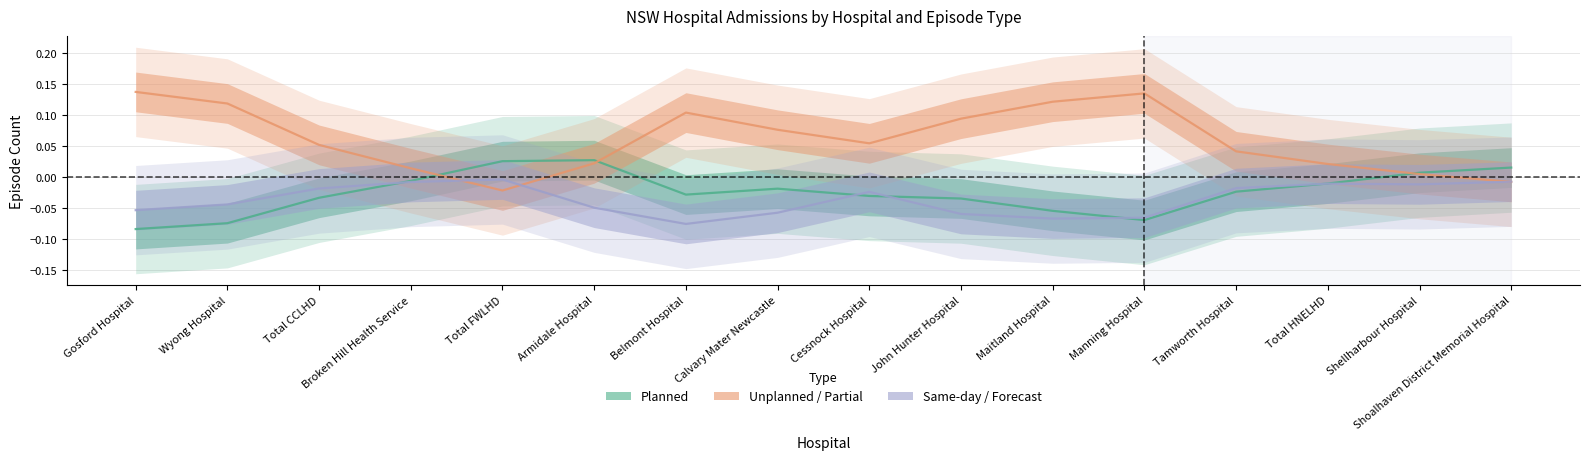

How many values in Unplanned (Partial Estimate) are above zero?

14